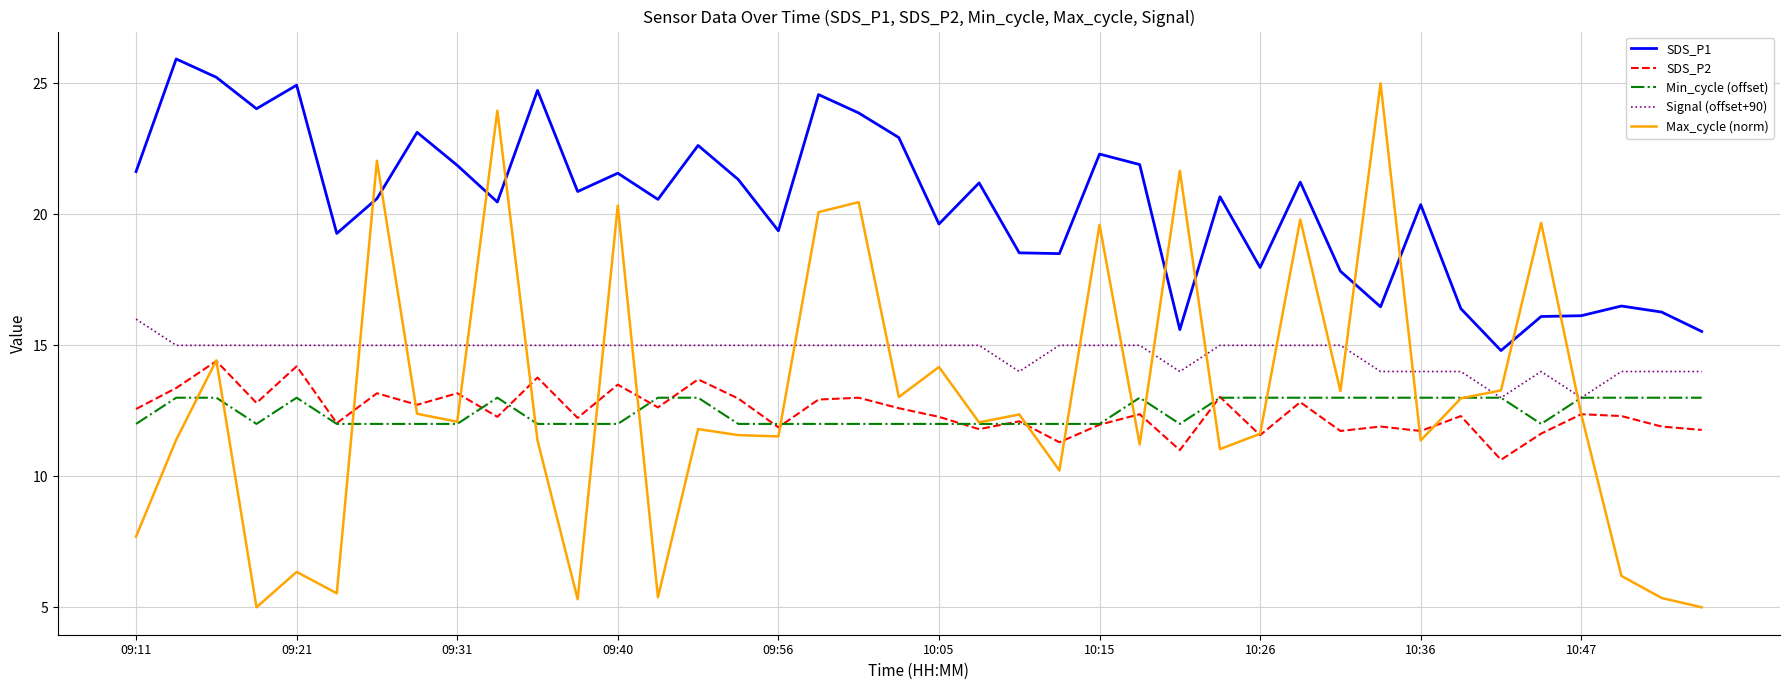

What are all the series names shown in the legend?

SDS_P1, SDS_P2, Min_cycle (offset), Signal (offset+90), Max_cycle (norm)